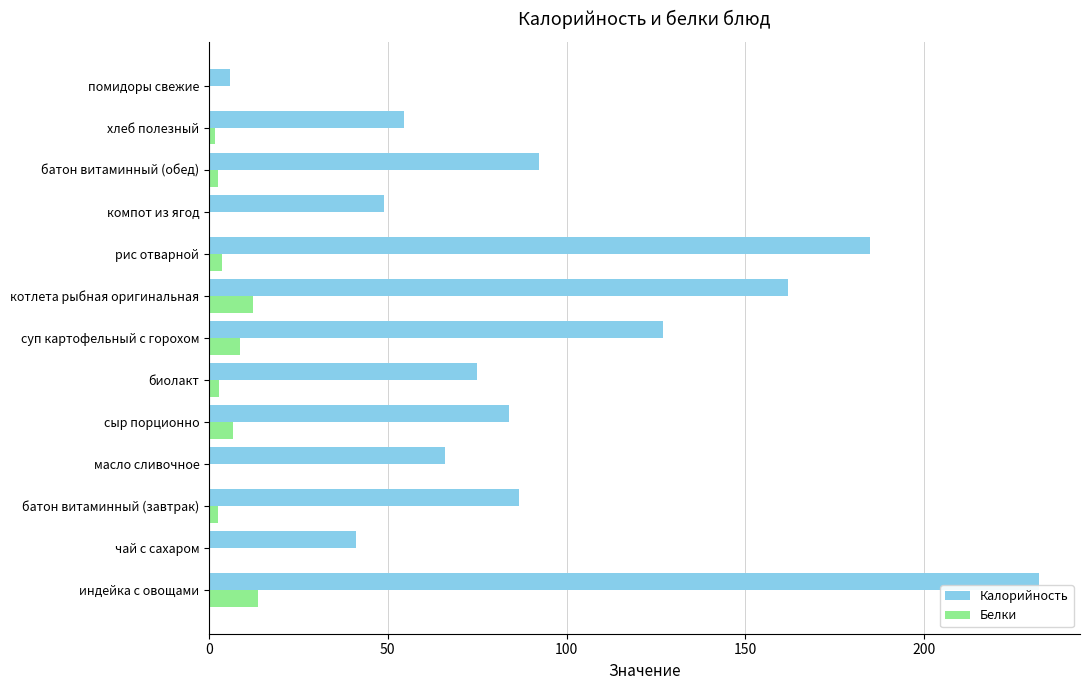

Where is Калорийность nearest to the value 119?

суп картофельный с горохом